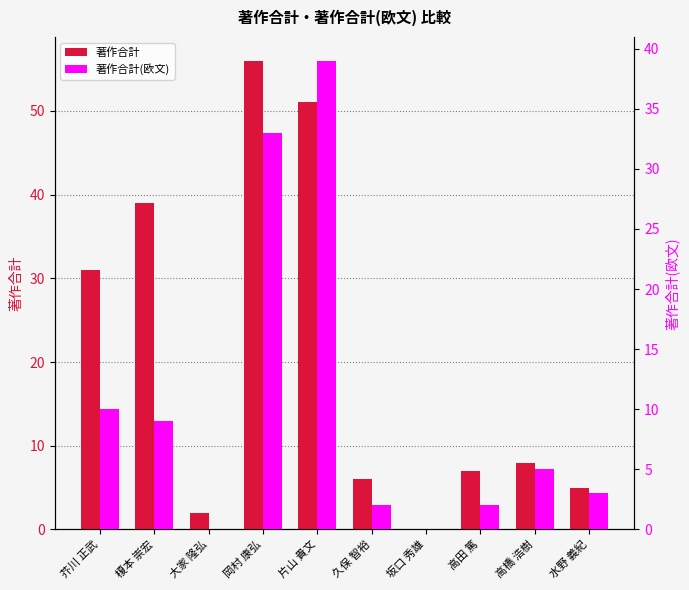

What is the label of the 8th bar from the right?

大家 隆弘